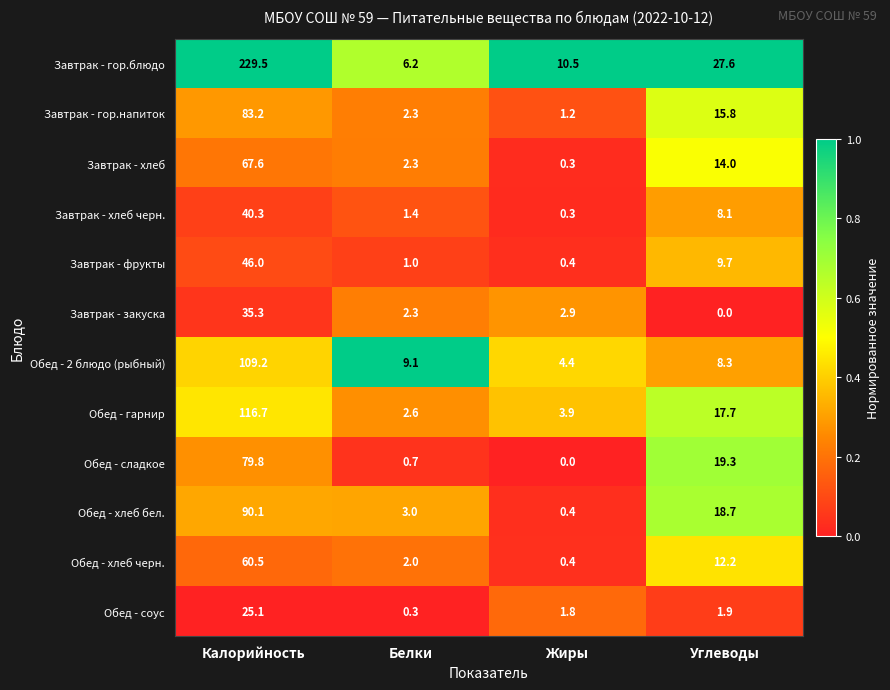

At which category is the sum across all series the highest?

Калорийность